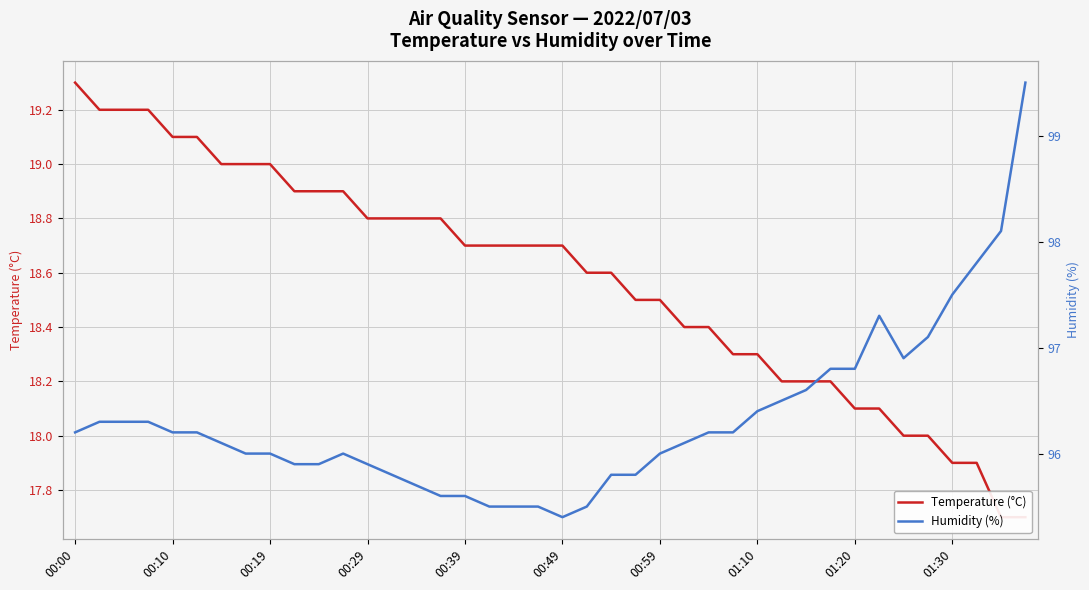

What is the total value across all series at 33?

115.4